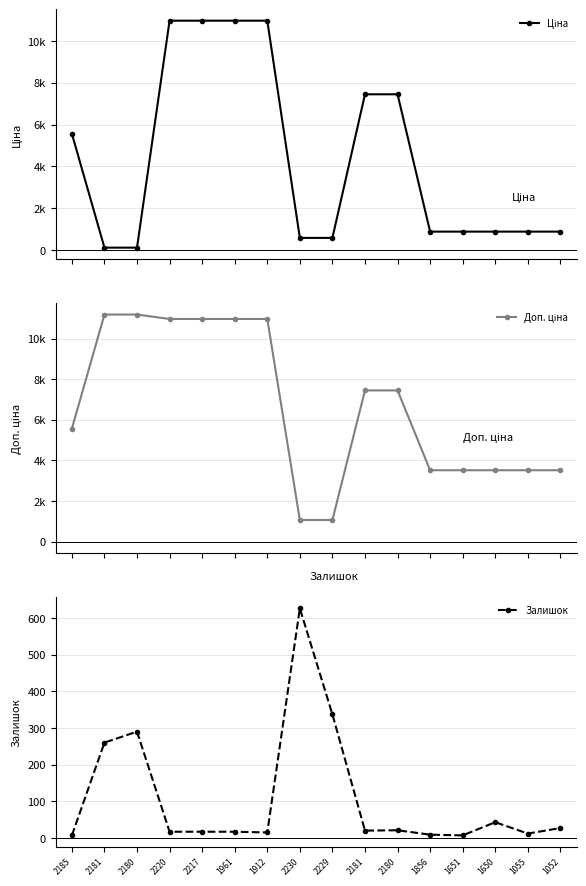

What is the difference between the maximum and minimum values in the Доп. ціна series?

10122.0